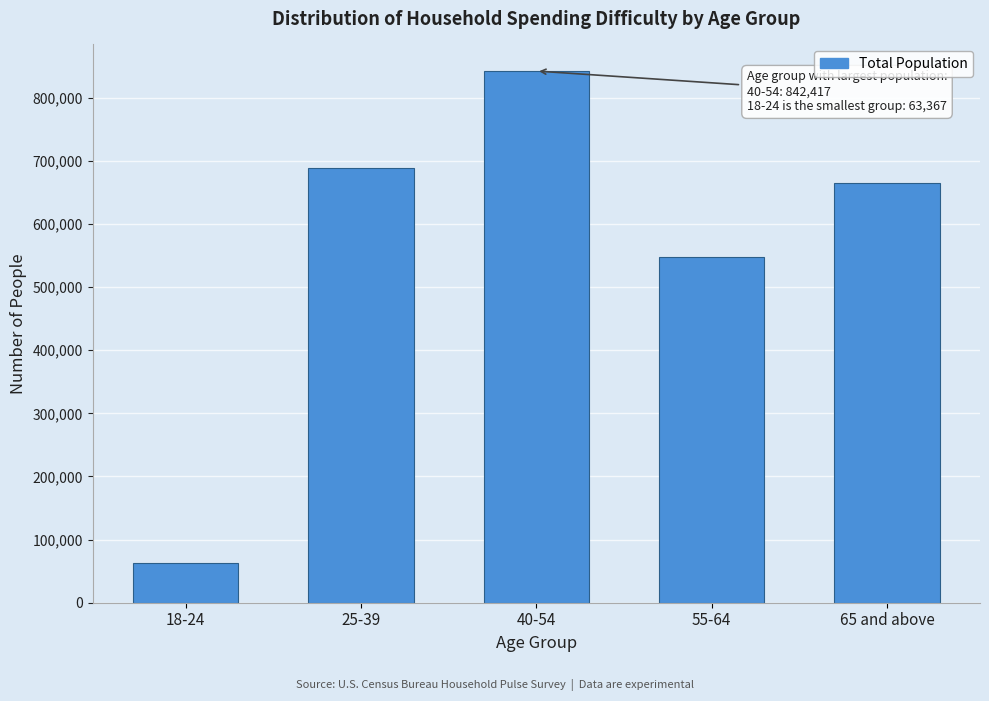

Reading left to right, extract all data points from this chart.

63367	688090	842417	548374	665452